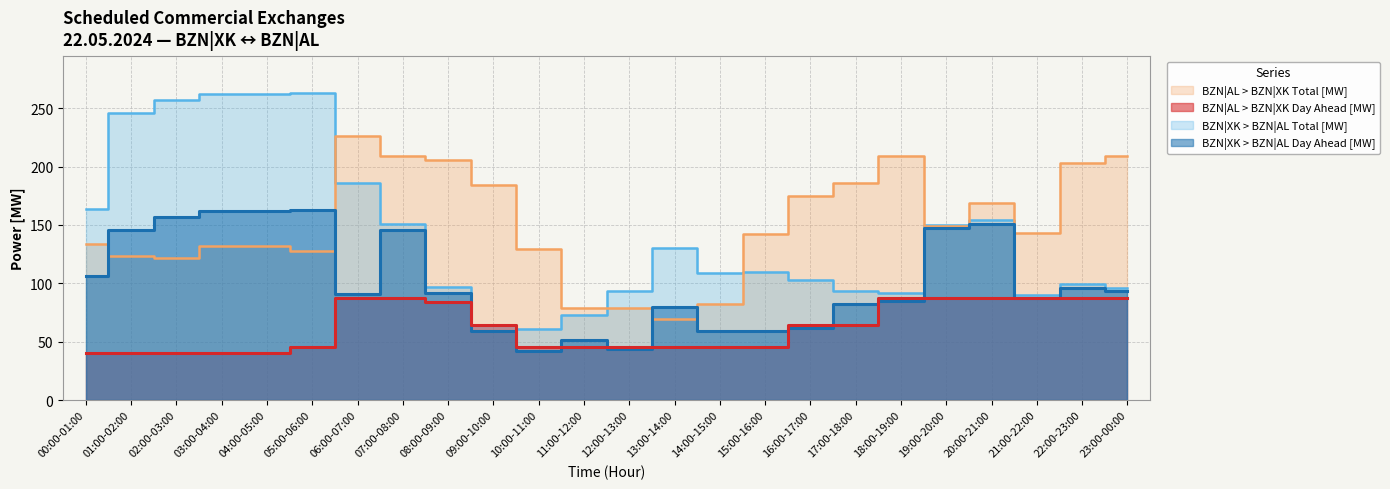

What is the sum of all BZN|XK > BZN|AL Day Ahead [MW] values?

2422